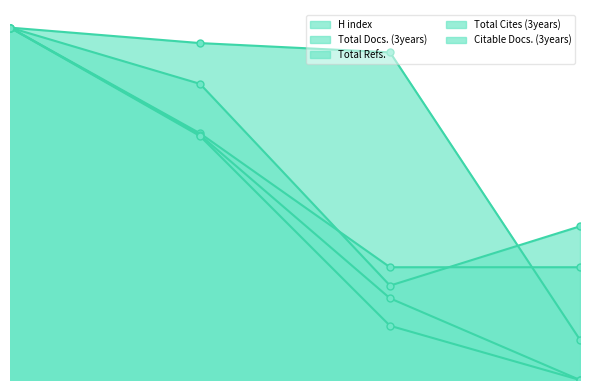

What is the average value of the Total Refs. series?

63.6